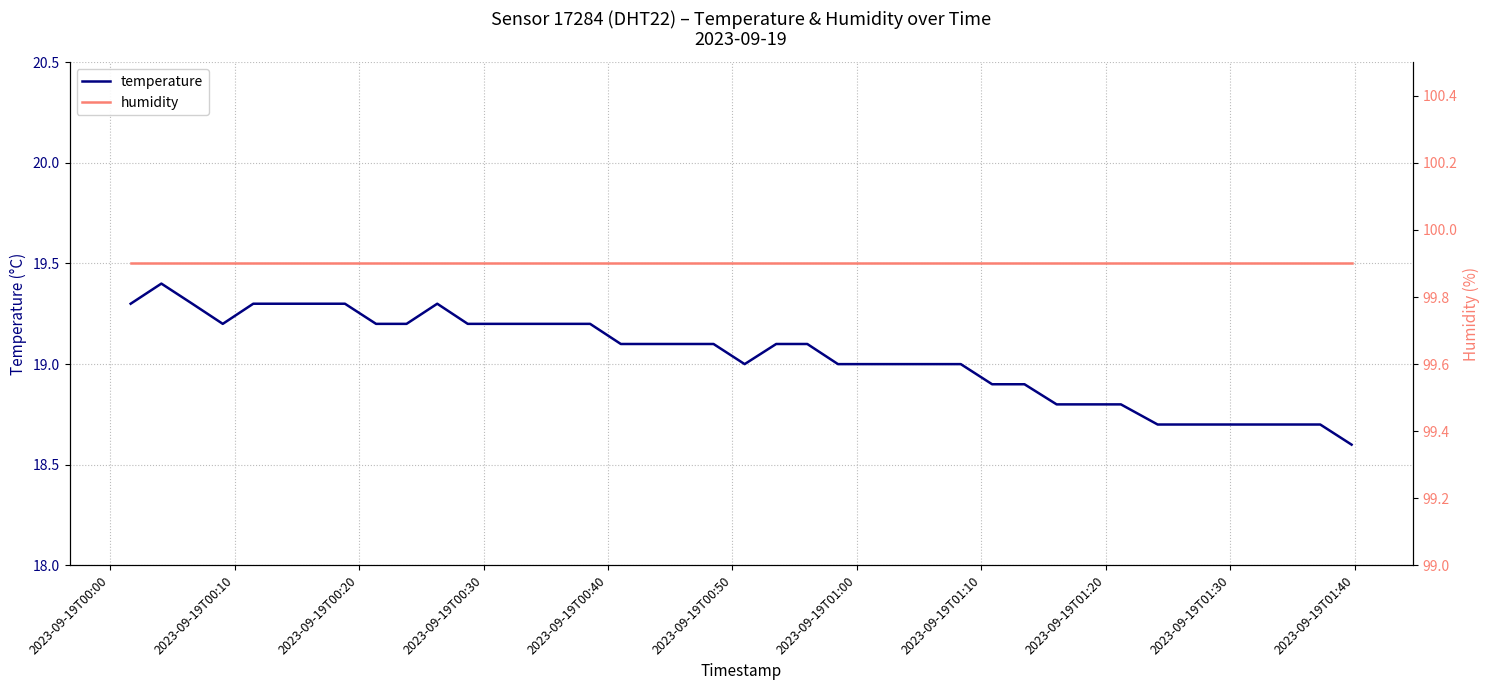

True or false: humidity and temperature cross at least once.

False